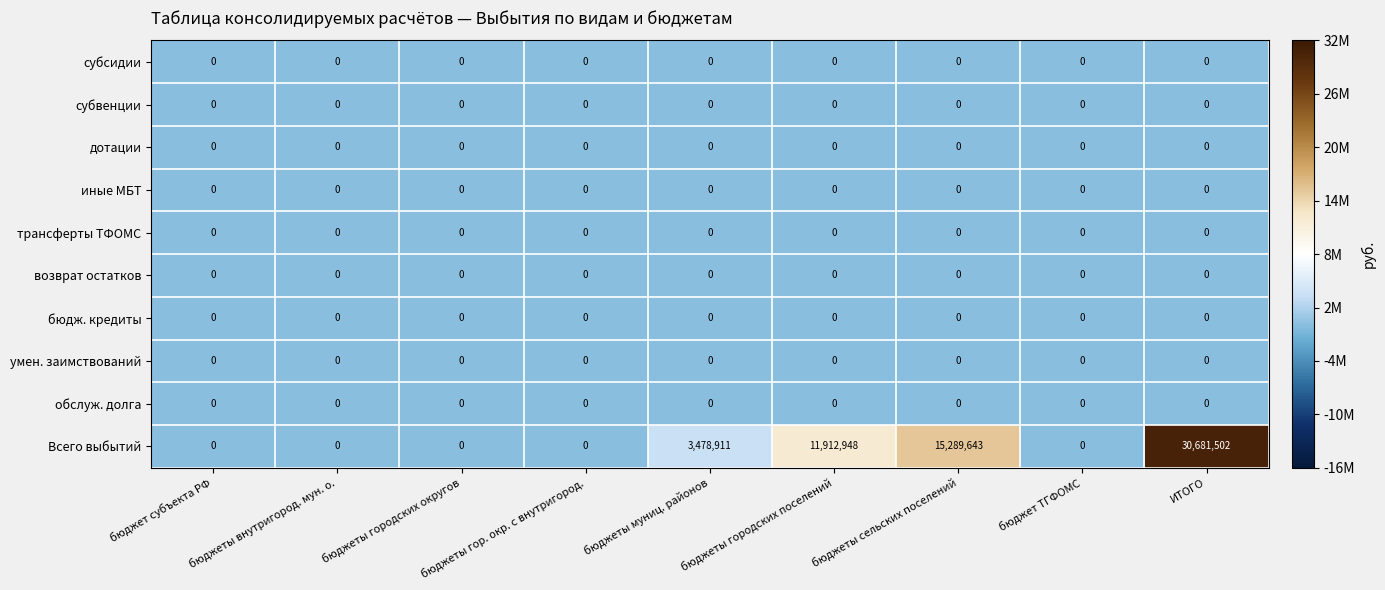

Which category has the highest value across all series?

ИТОГО